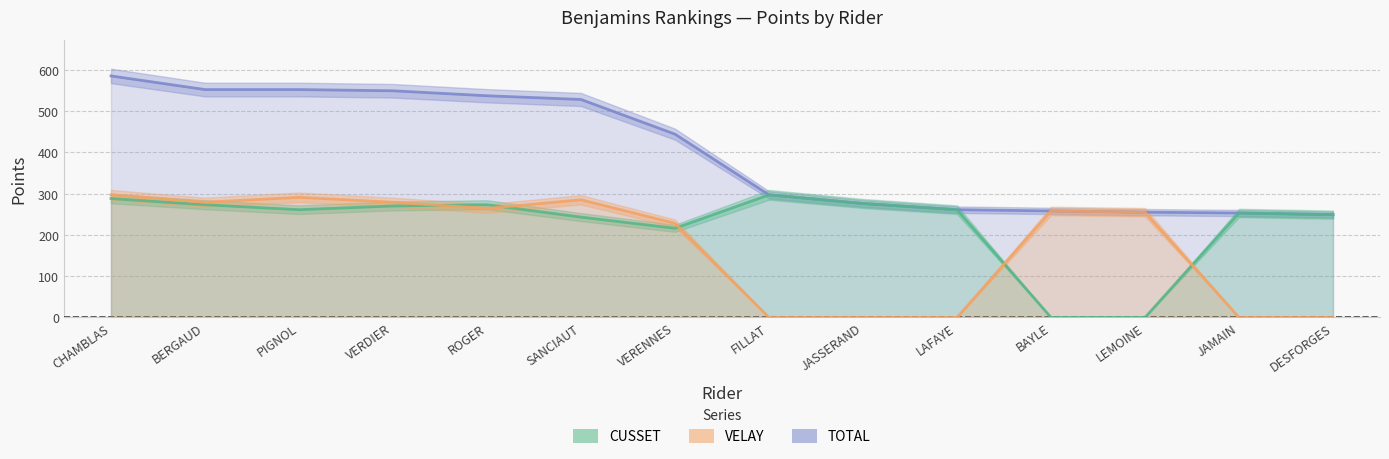

How many values in CUSSET are above zero?

12